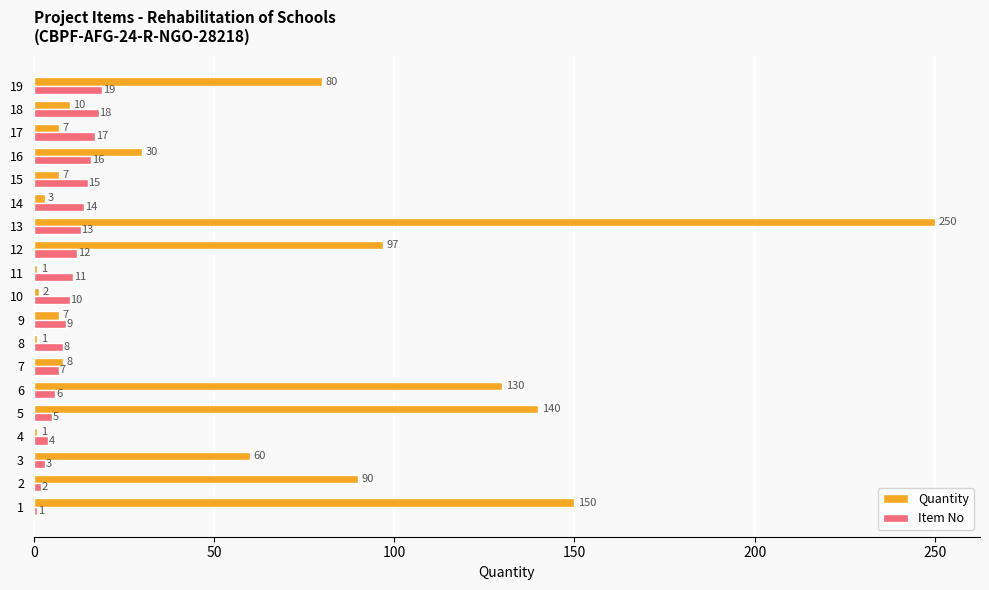

What are all the series names shown in the legend?

Quantity, Item No